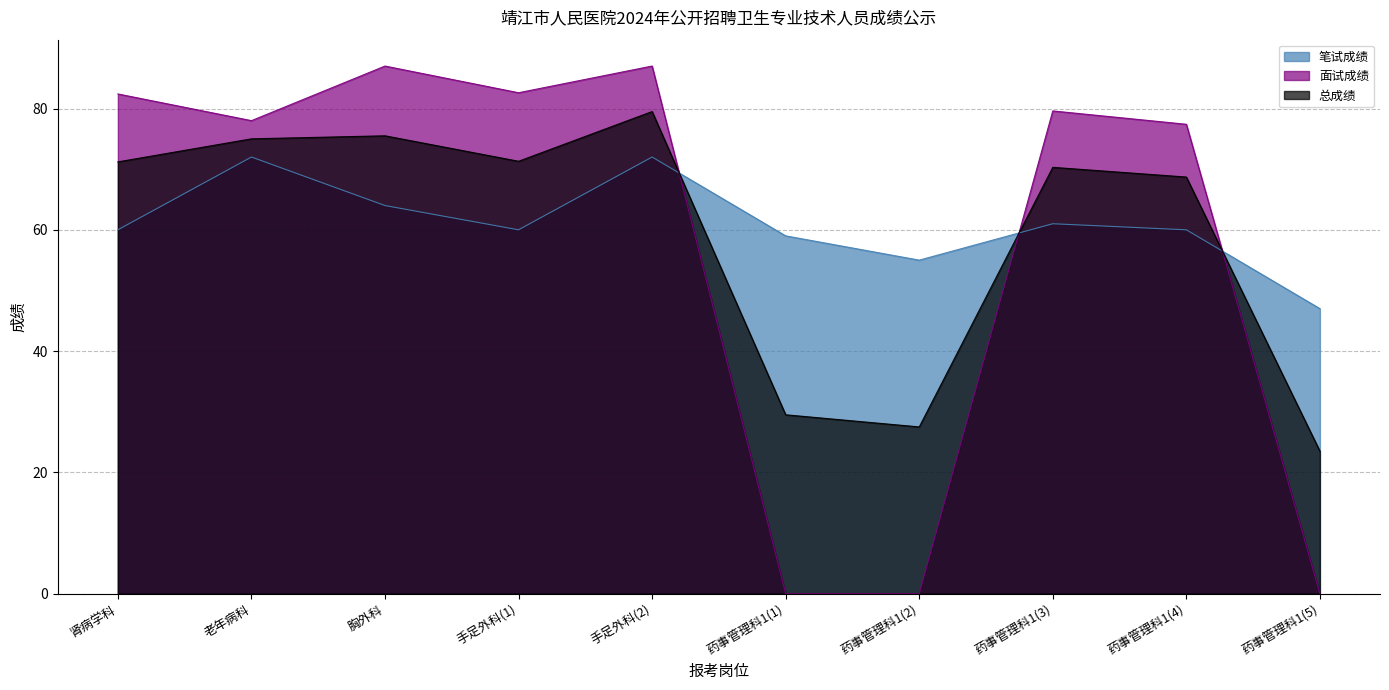

How many lines are shown in the chart?

3